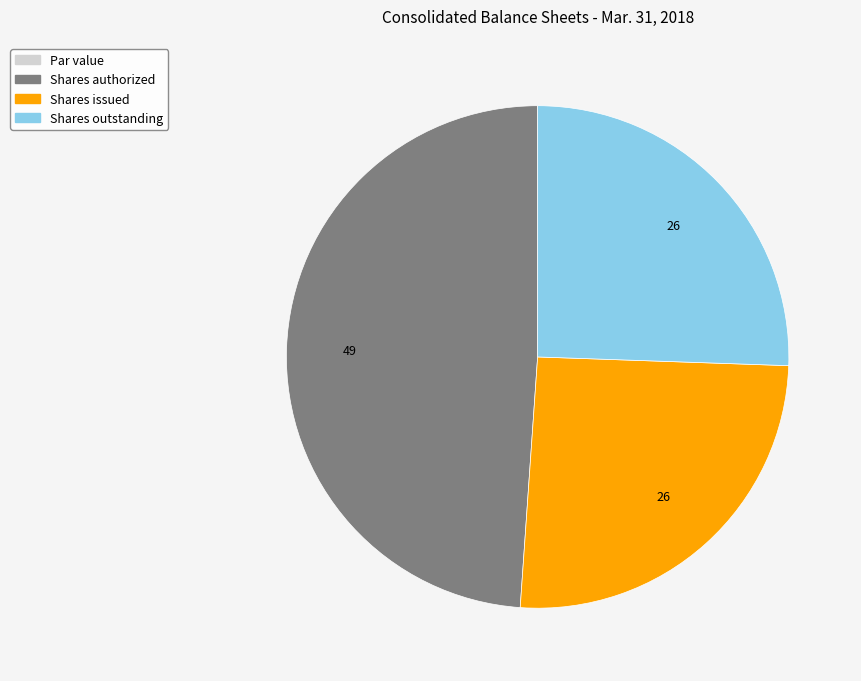

Is there a majority slice in this chart?

No